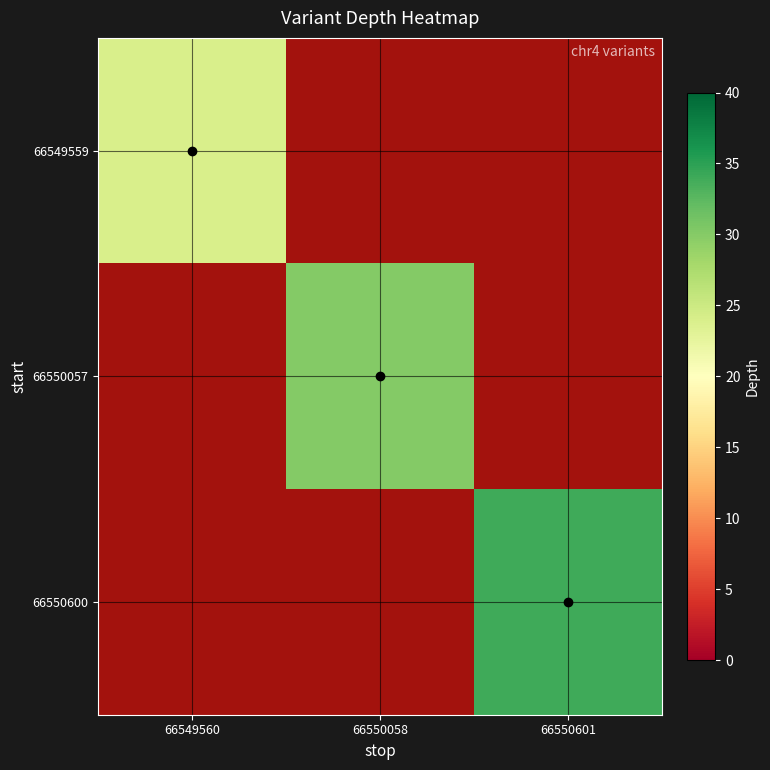

List the series in order of their overall mean, highest first.

66550600, 66550057, 66549559